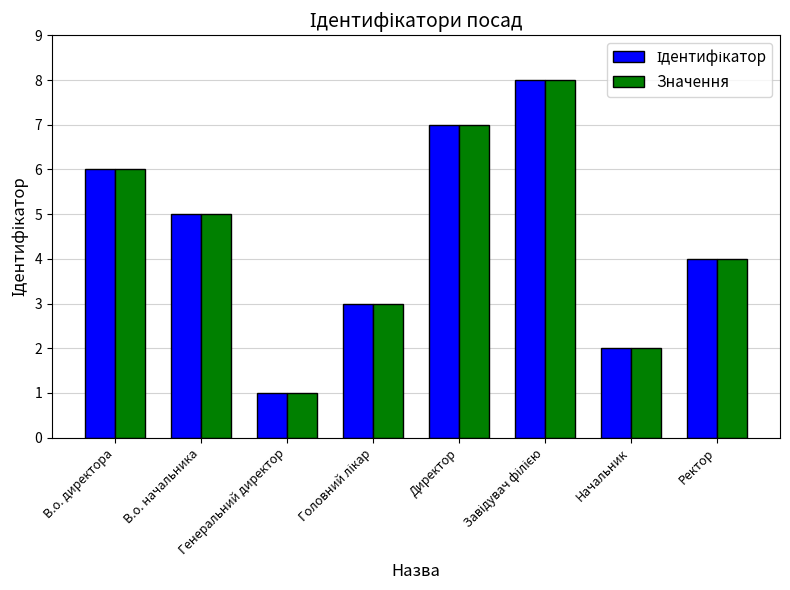

How many Значення values are between 3 and 7?

5